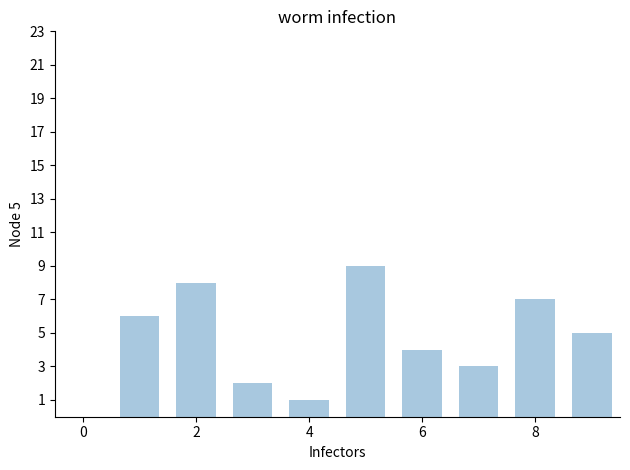

What is the greatest value displayed?

9